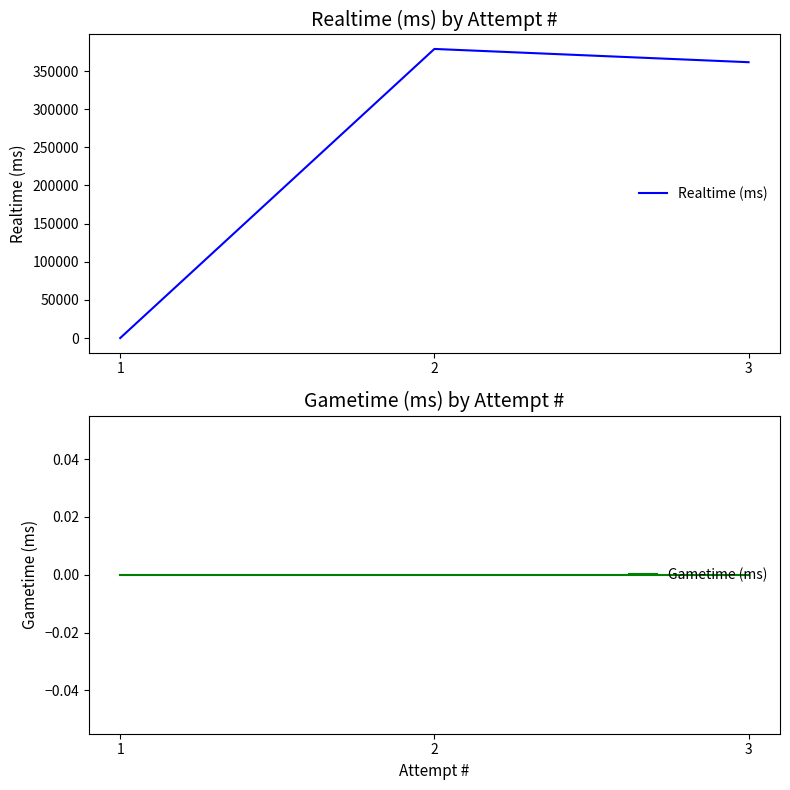

Which series has the largest total across all categories?

Realtime (ms)